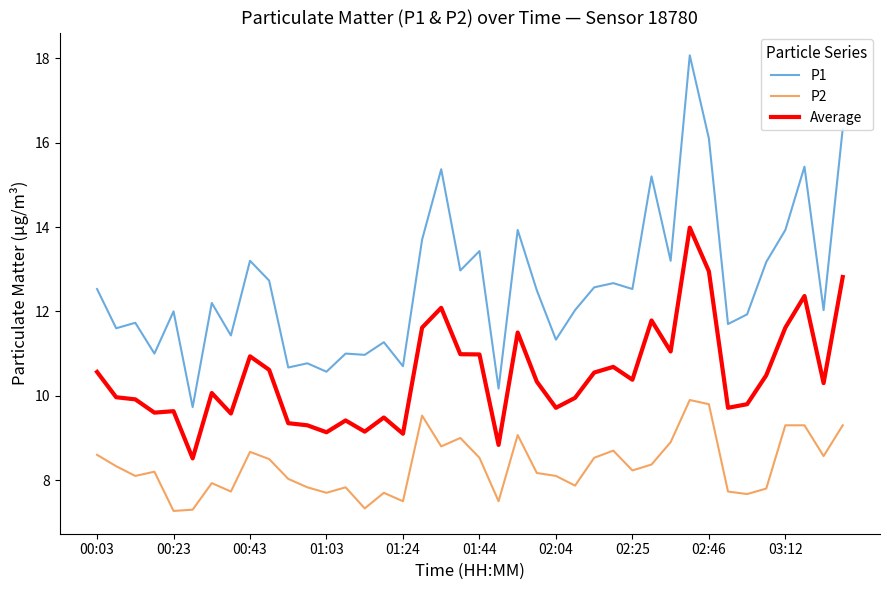

What is the difference between the maximum and minimum values in the P1 series?

8.3